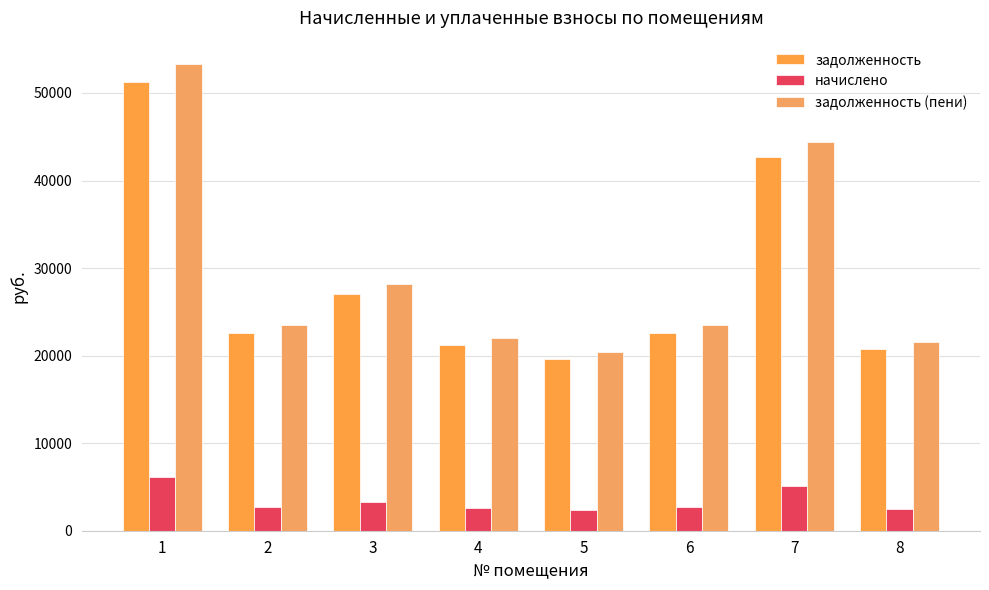

Reading left to right, list all the values displayed in this chart.

задолженность: 1=51248.0	2=22562.2	3=27038.6	4=21189.4	5=19577.8	6=22562.2	7=42736.6	8=20747.4
начислено: 1=6181.9	2=2721.6	3=3261.6	4=2556.0	5=2361.6	6=2721.6	7=5155.2	8=2502.7
задолженность (пени): 1=53308.7	2=23469.4	3=28125.8	4=22041.4	5=20365.0	6=23469.4	7=44455.0	8=21581.6